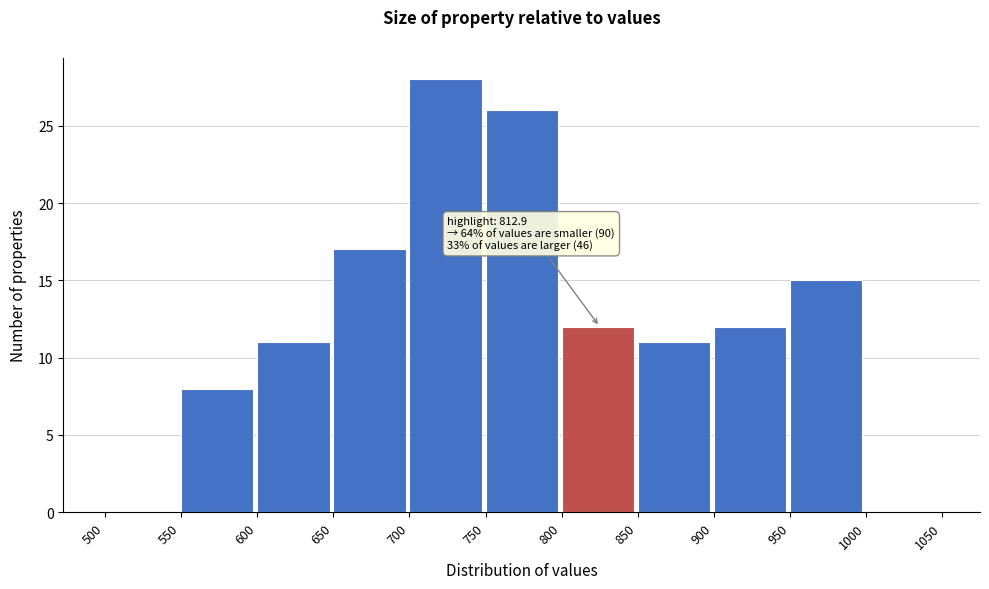

Over which range of the x-axis is the bar tallest?

700 to 750